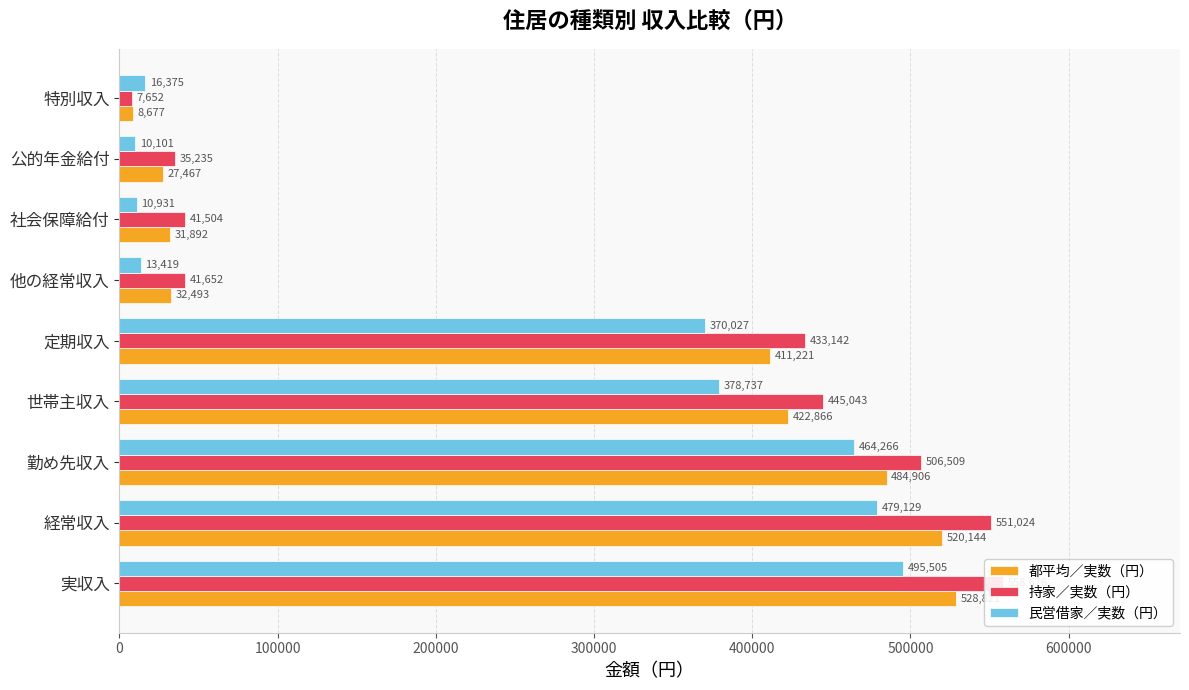

What is the lowest value of the 持家／実数（円） series?

7652